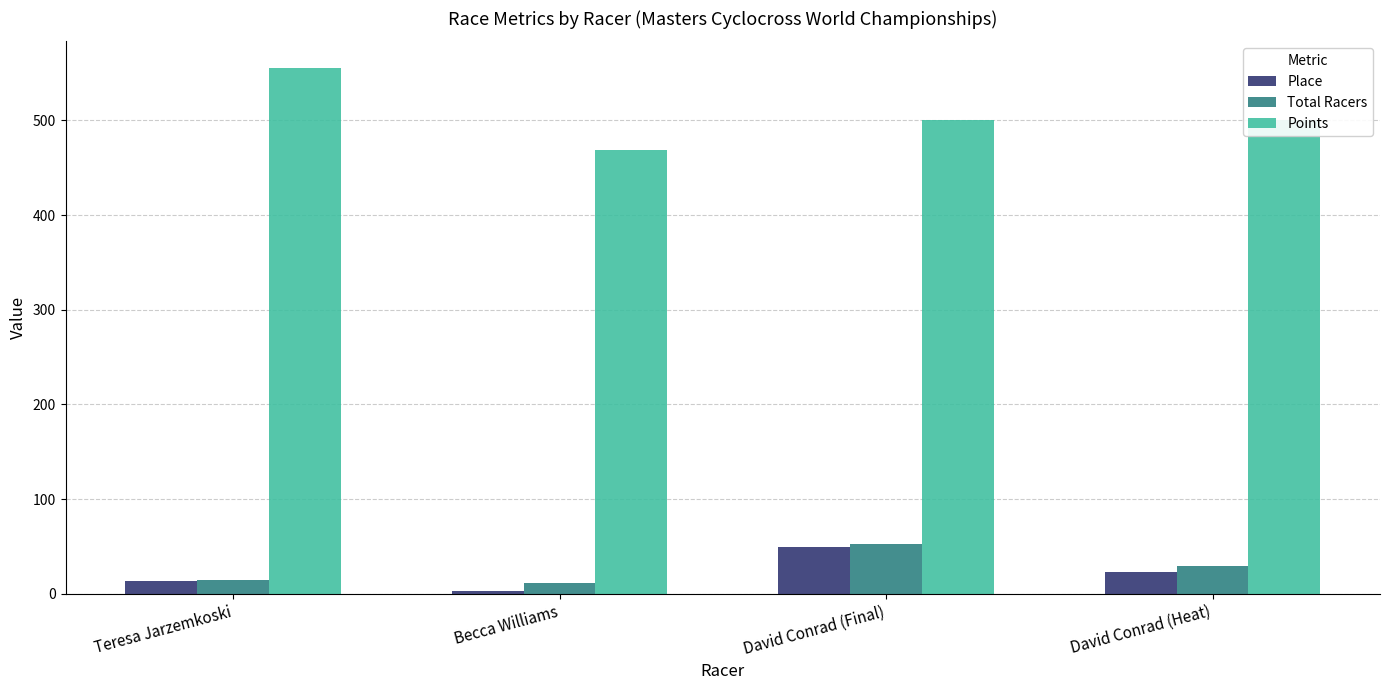

True or false: Points has a value of 699.6 at David Conrad (Heat).

False